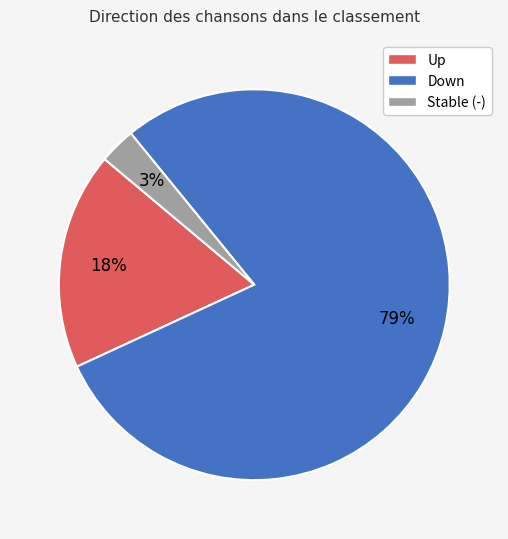

Combined, do Down and Up account for over 50%?

Yes